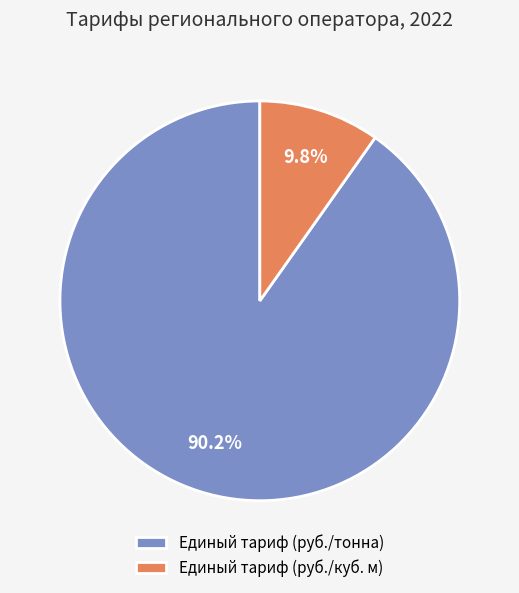

Between Единый тариф (руб./тонна) and Единый тариф (руб./куб. м), which is larger?

Единый тариф (руб./тонна)